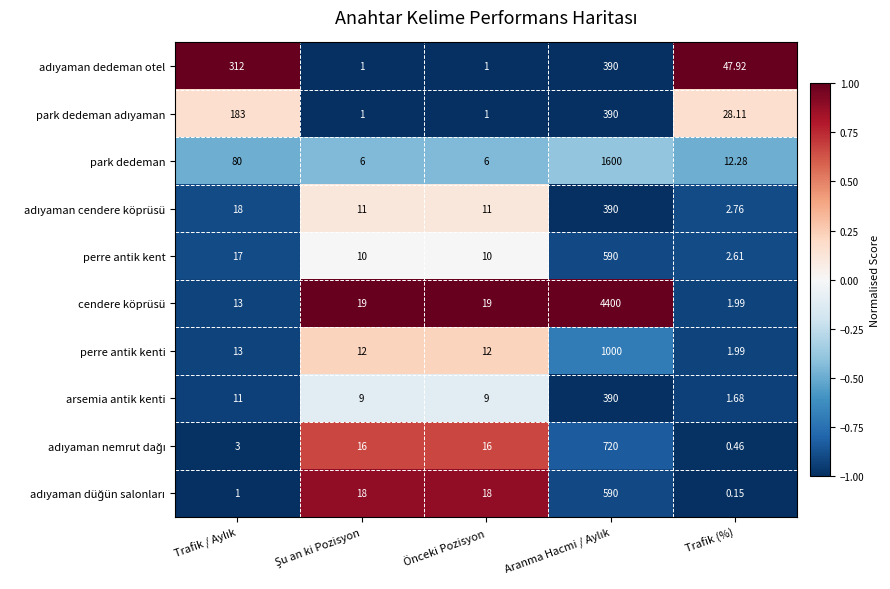

At which category does the chart reach its minimum across all series?

Trafik (%)